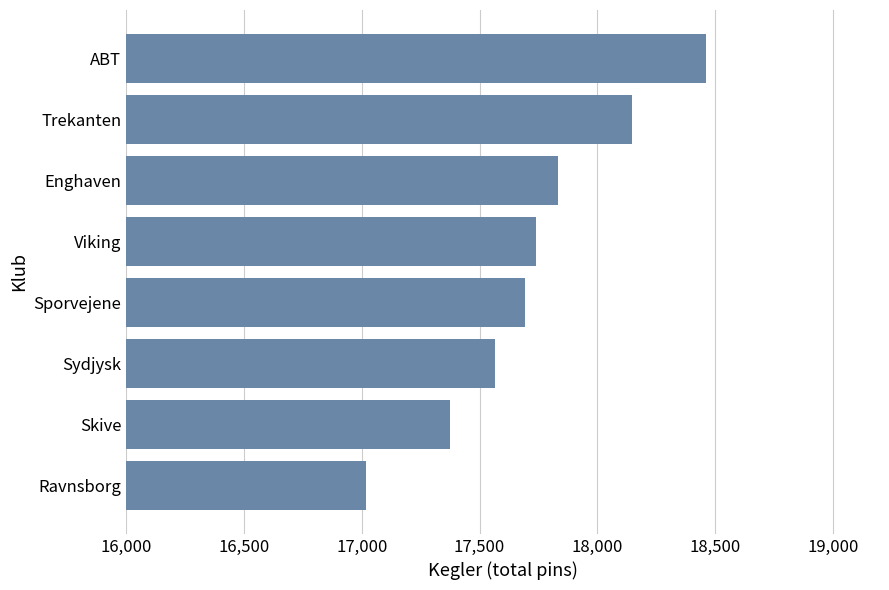

What is the difference between the maximum and second lowest values?

1085